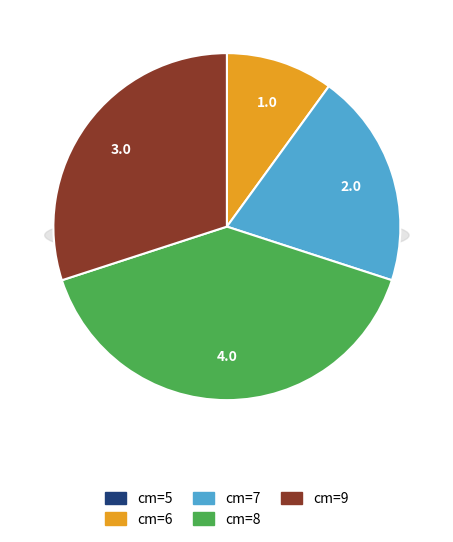

Does 6 represent more than half of the total?

No